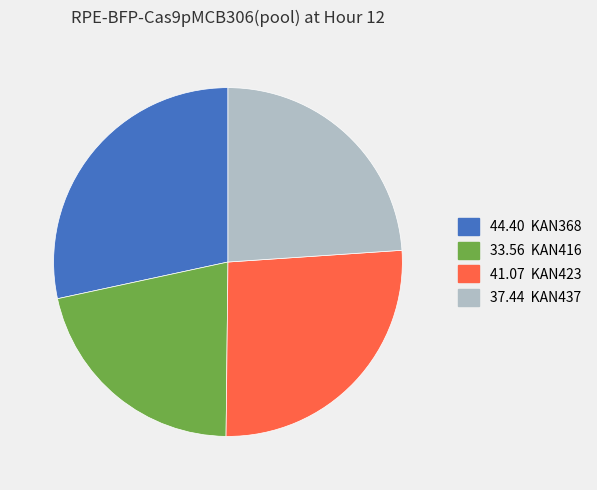

True or false: 44.40 KAN368 accounts for 28% of the total.

True